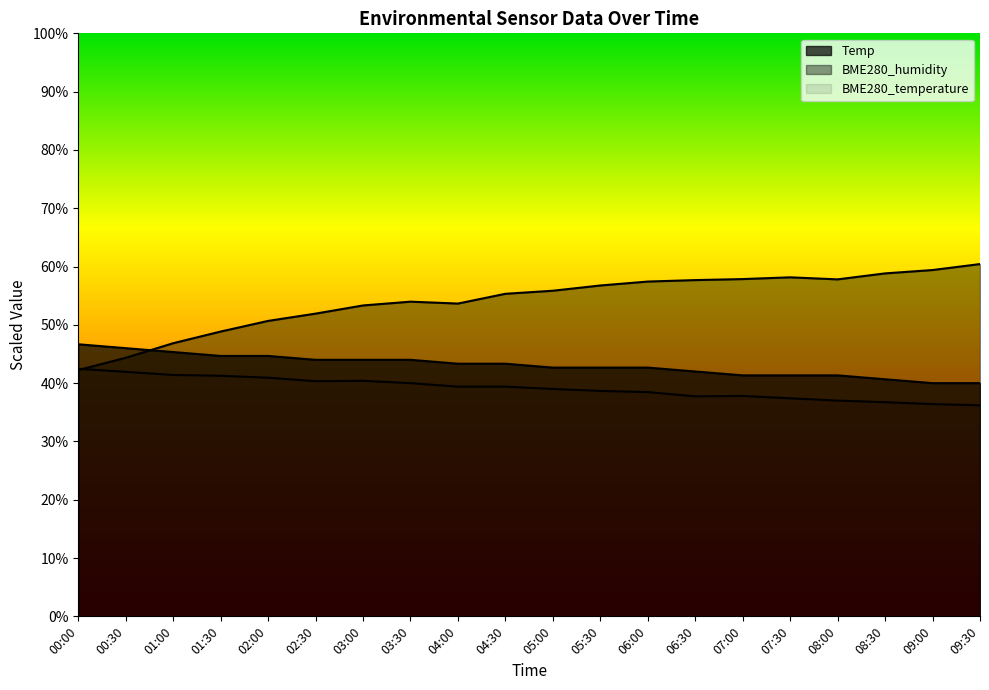

Between 02:30 and 05:00, which series saw the biggest shift?

BME280_humidity